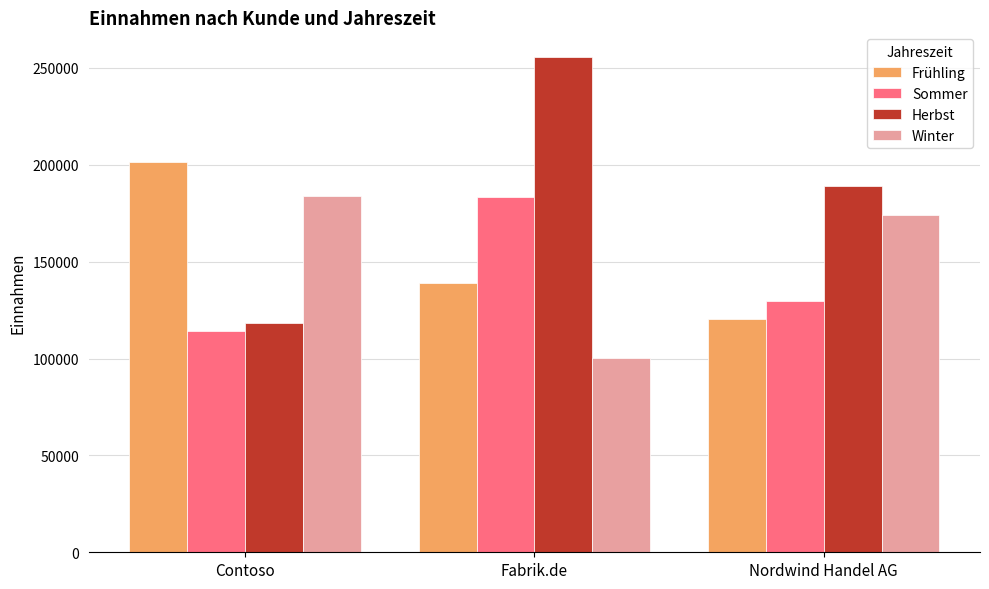

What is the difference between the Winter values at Contoso and Fabrik.de?

83143